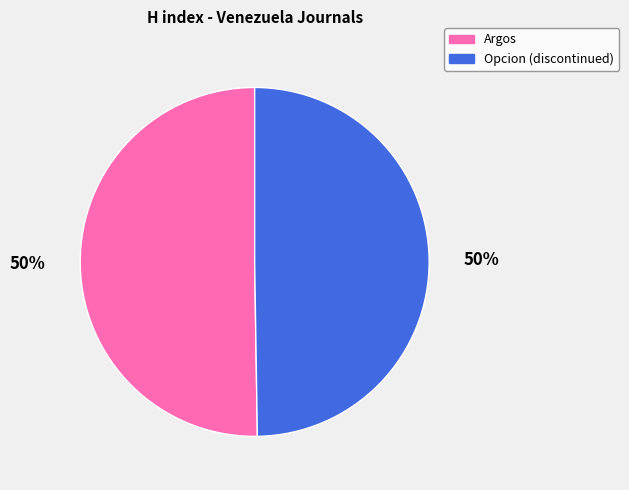

To the nearest percent, what portion does Argos represent?

50%